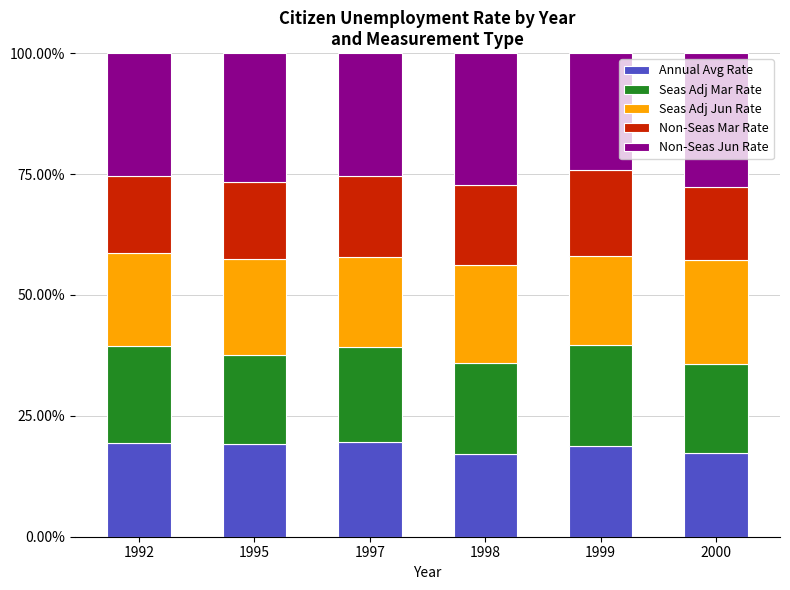

How many categories are shown in the chart?

6